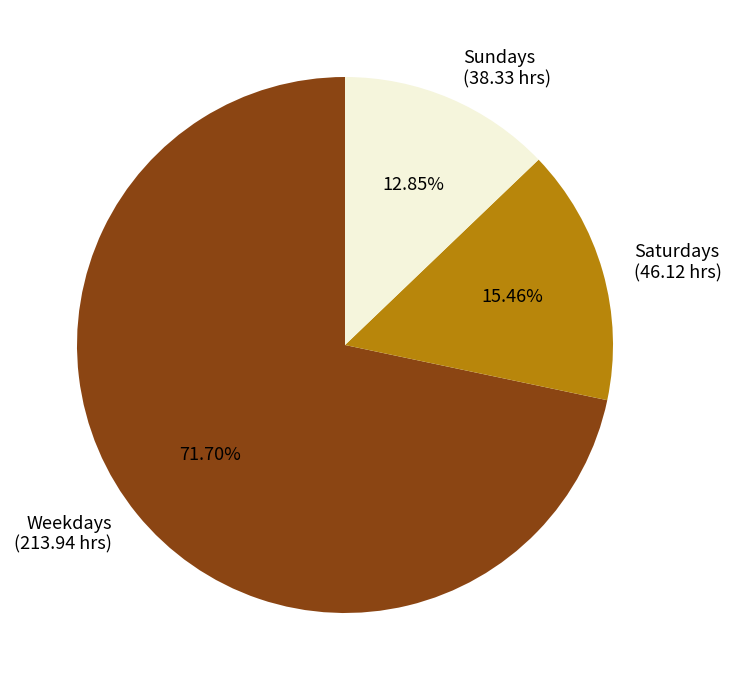

Which has a higher value, Saturdays (46.12 hrs) or Sundays (38.33 hrs)?

Saturdays (46.12 hrs)